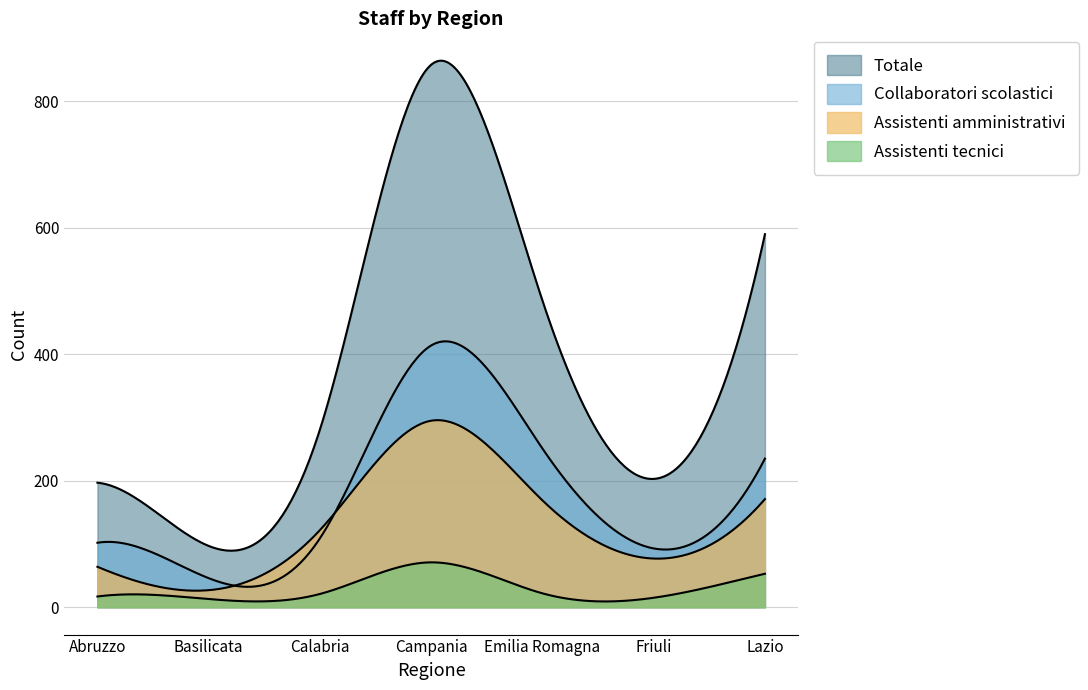

How many series are shown in this chart?

4